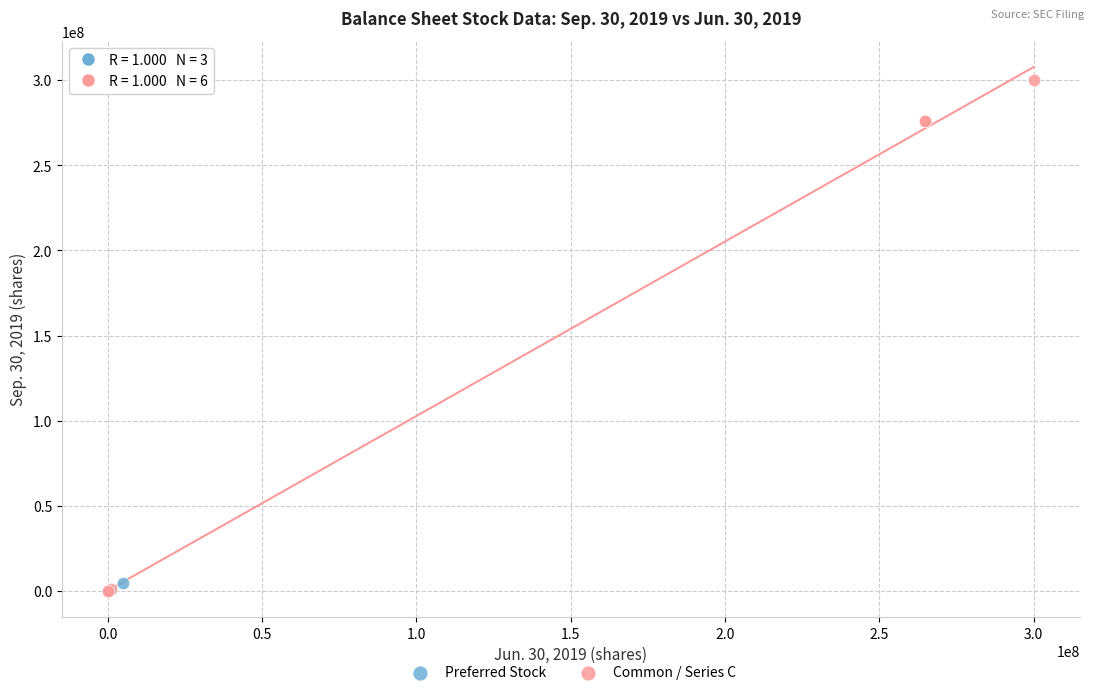

Which series reaches the maximum Y coordinate?

Common / Series C